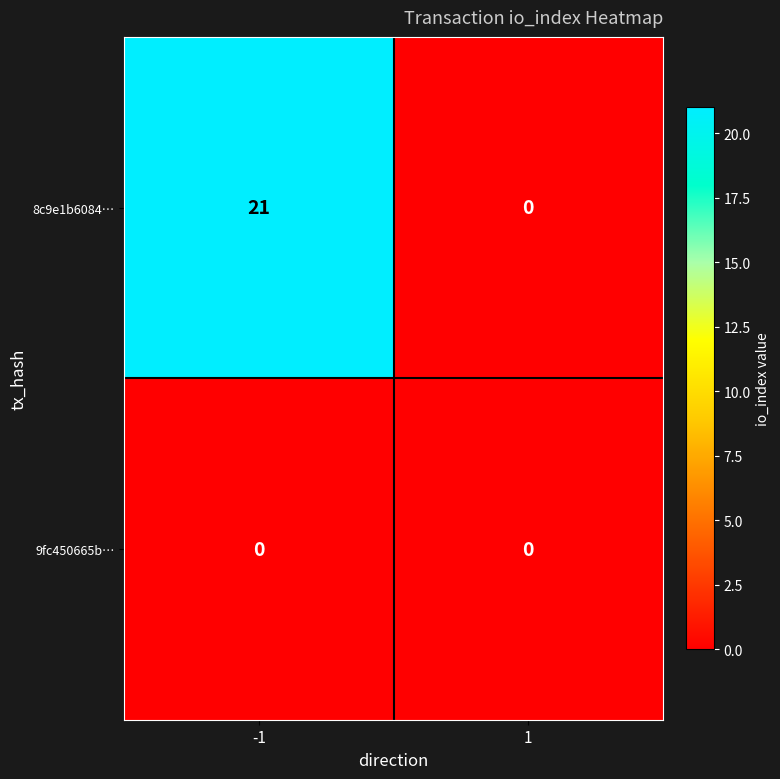

List the labels in order of 8c9e1b6084… value, largest first.

-1, 1